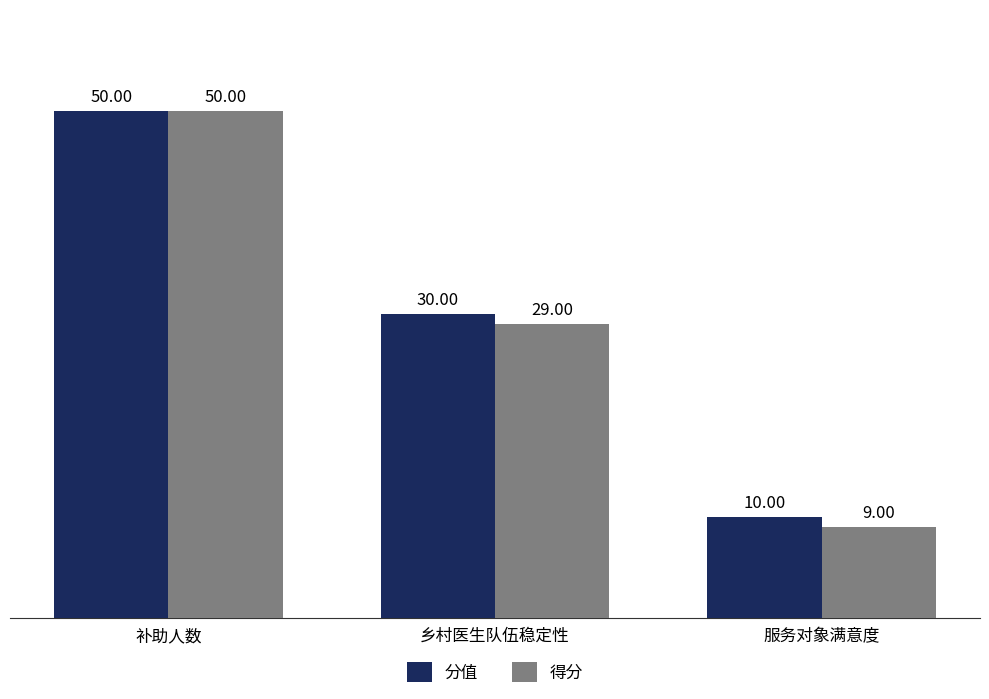

Which series has the widest spread of values?

得分